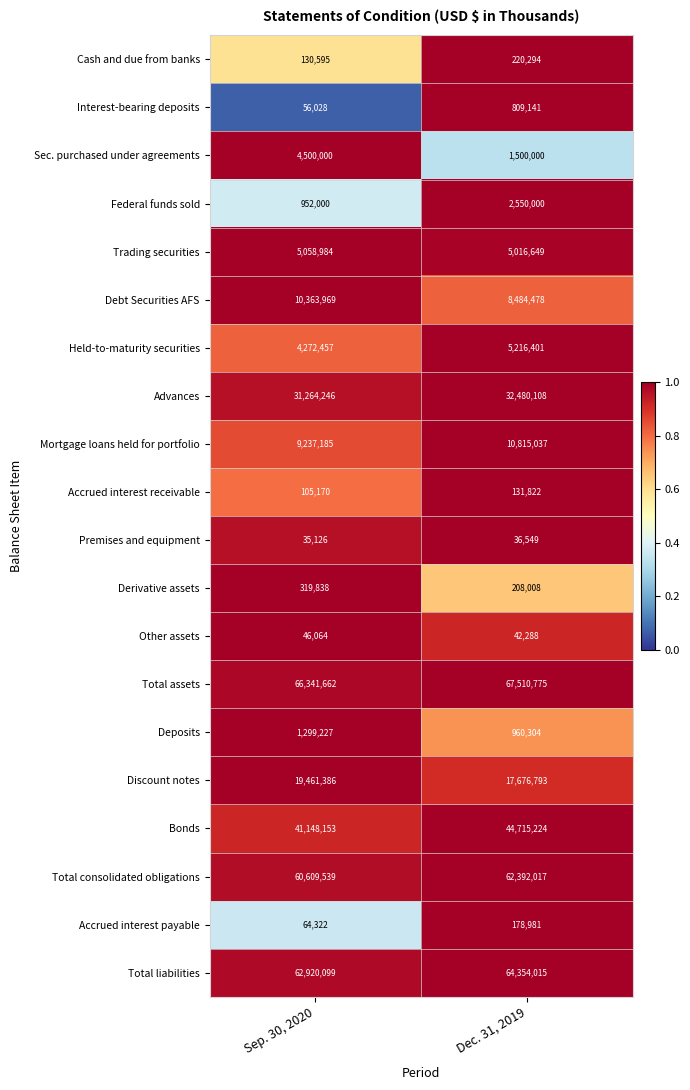

The Accrued interest payable series shows 178981 at Dec. 31, 2019. True or false?

True